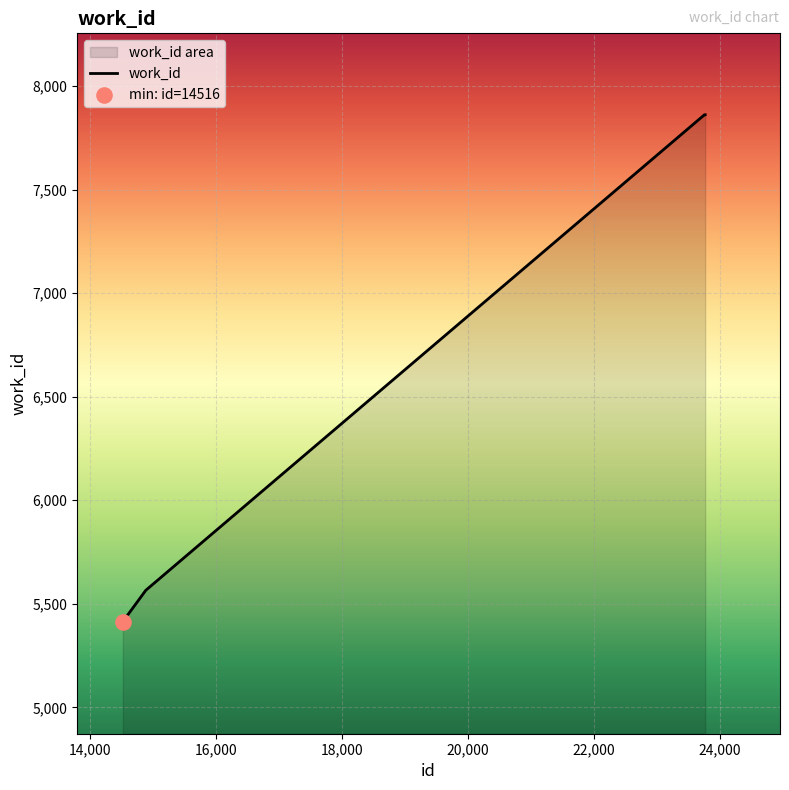

Which has a higher value, 14880 or 23757?

23757